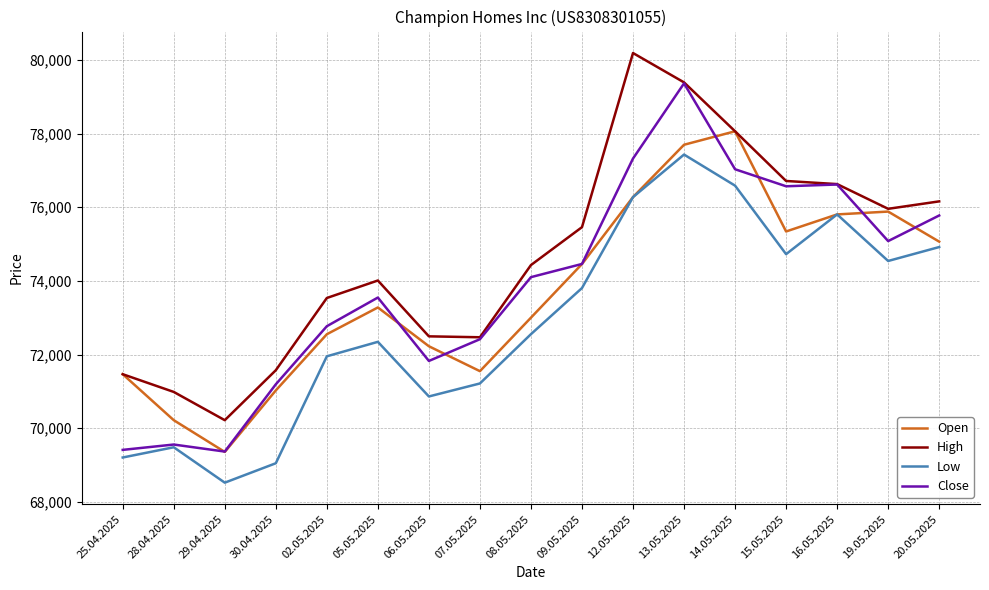

What are all the series names shown in the legend?

Open, High, Low, Close